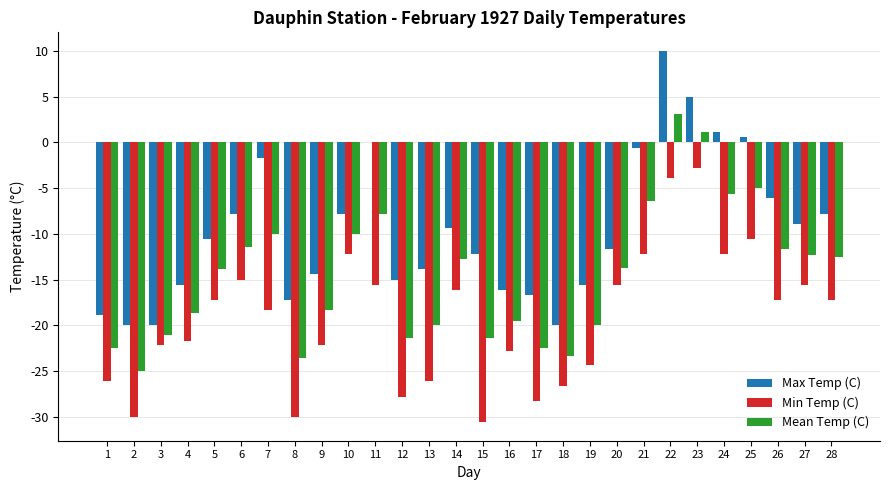

What is the sum of all Mean Temp (C) values?

-406.3